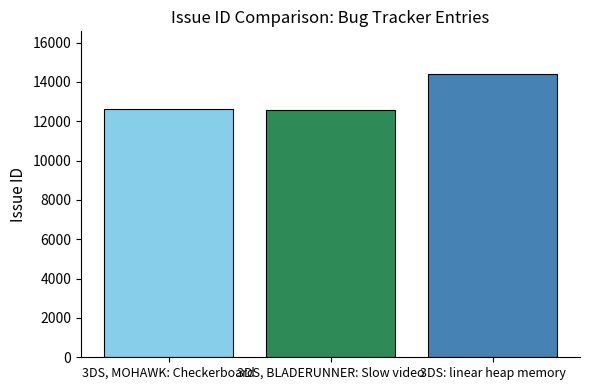

List the labels in order of value, largest first.

3DS: linear heap memory, 3DS, MOHAWK: Checkerboard, 3DS, BLADERUNNER: Slow video